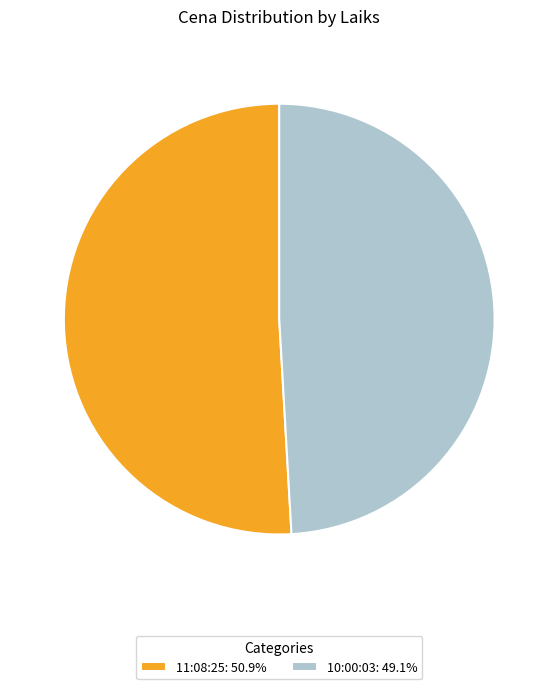

Do 10:00:03: 49.1% and 11:08:25: 50.9% together represent more than half of the pie?

Yes